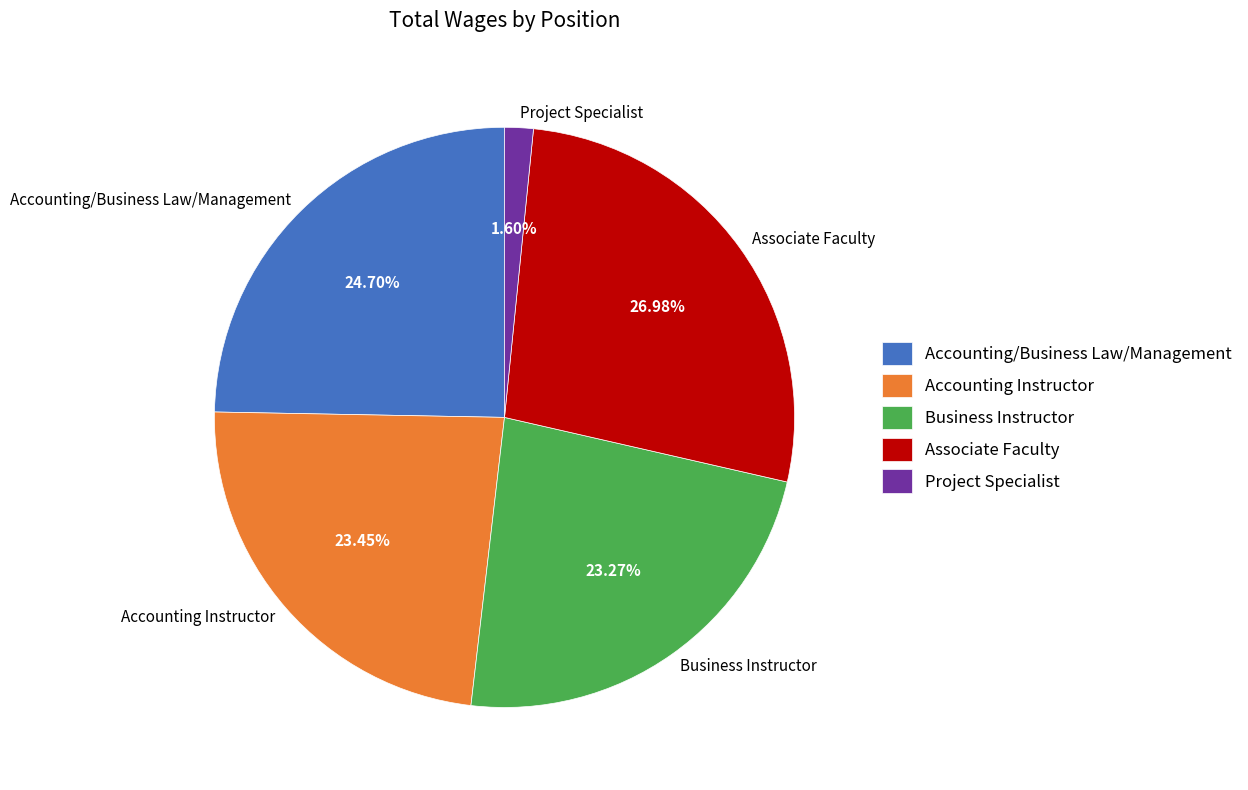

Is it true that Accounting Instructor is 23% of the pie?

True